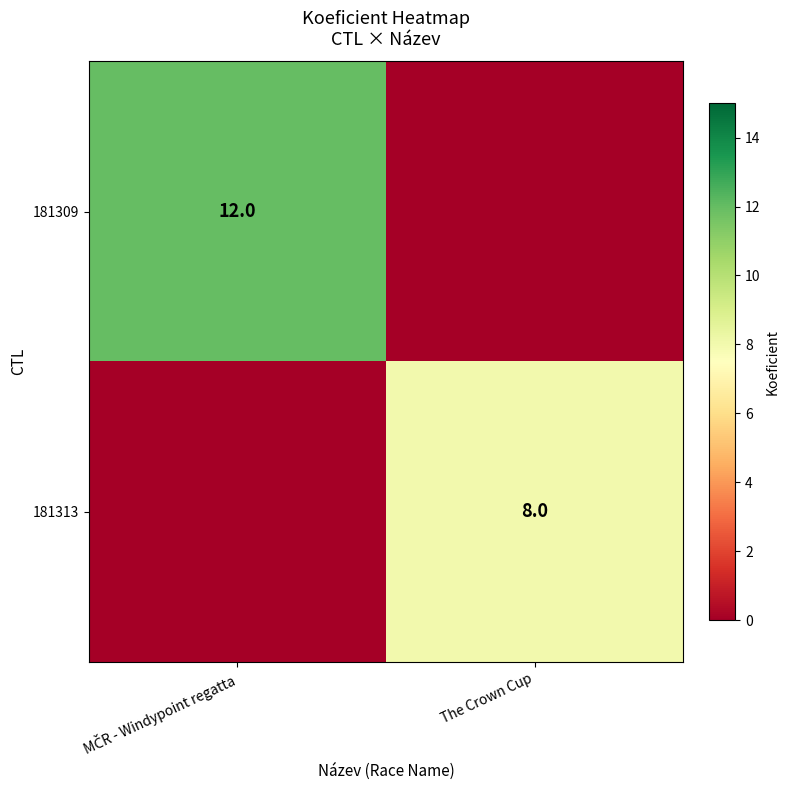

What is the difference between the maximum and minimum values in the 181313 series?

8